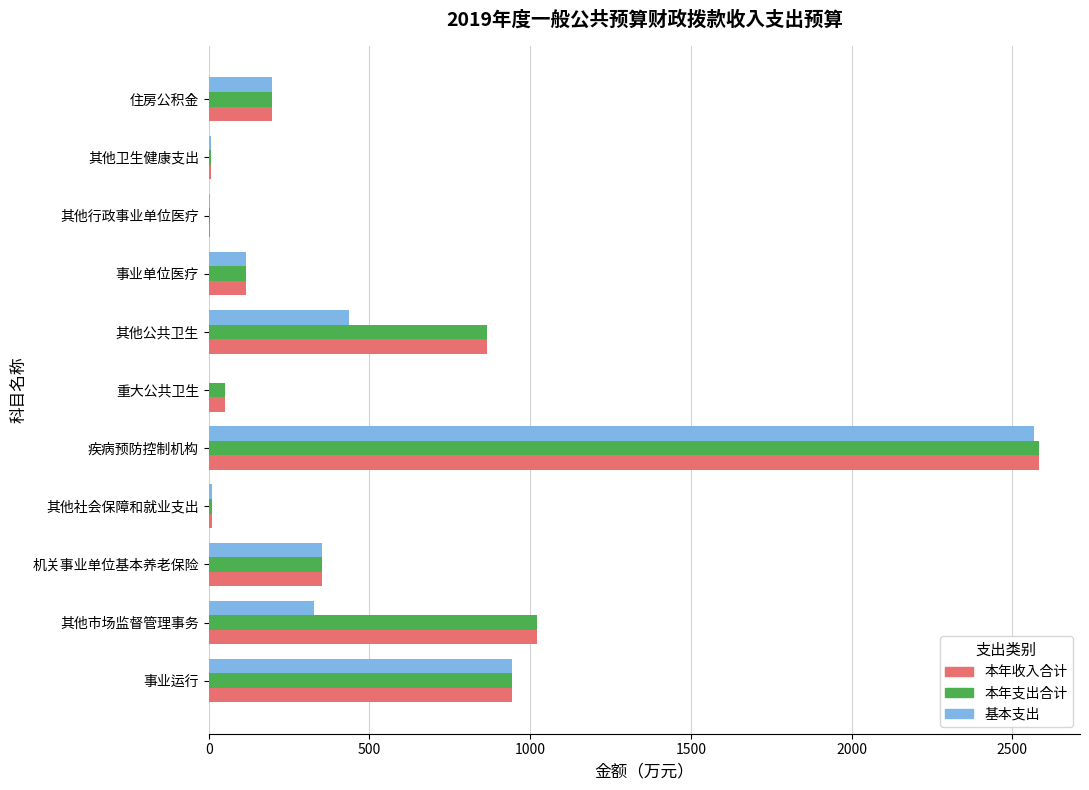

The value of 本年收入合计 at 其他公共卫生 is 347.1. True or false?

False